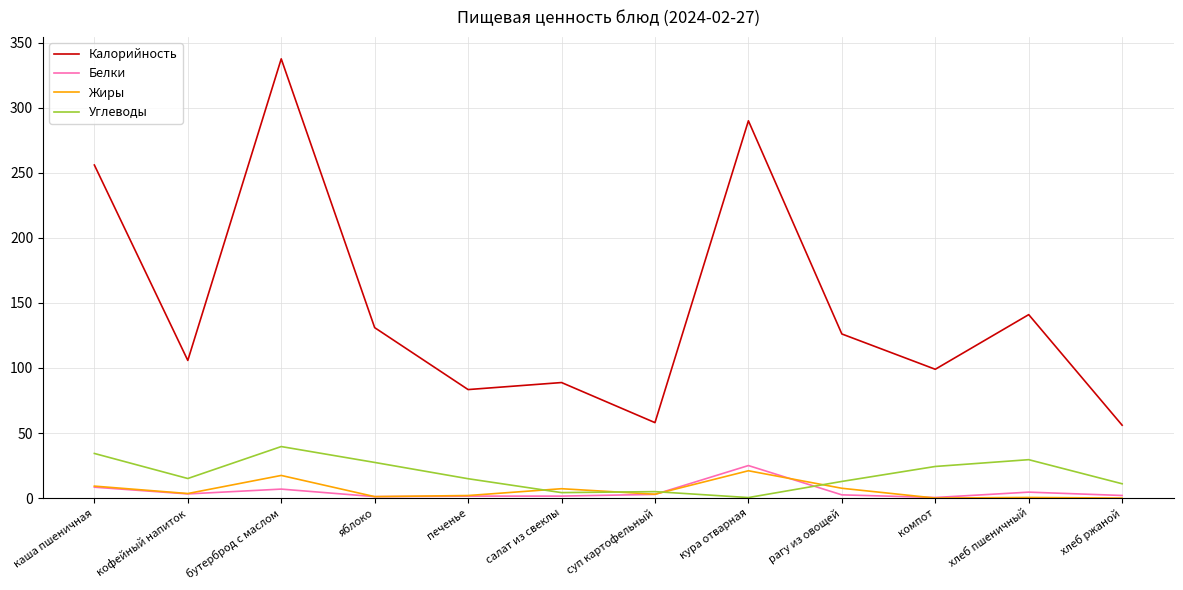

True or false: Калорийность has a value of 99.0 at компот.

True